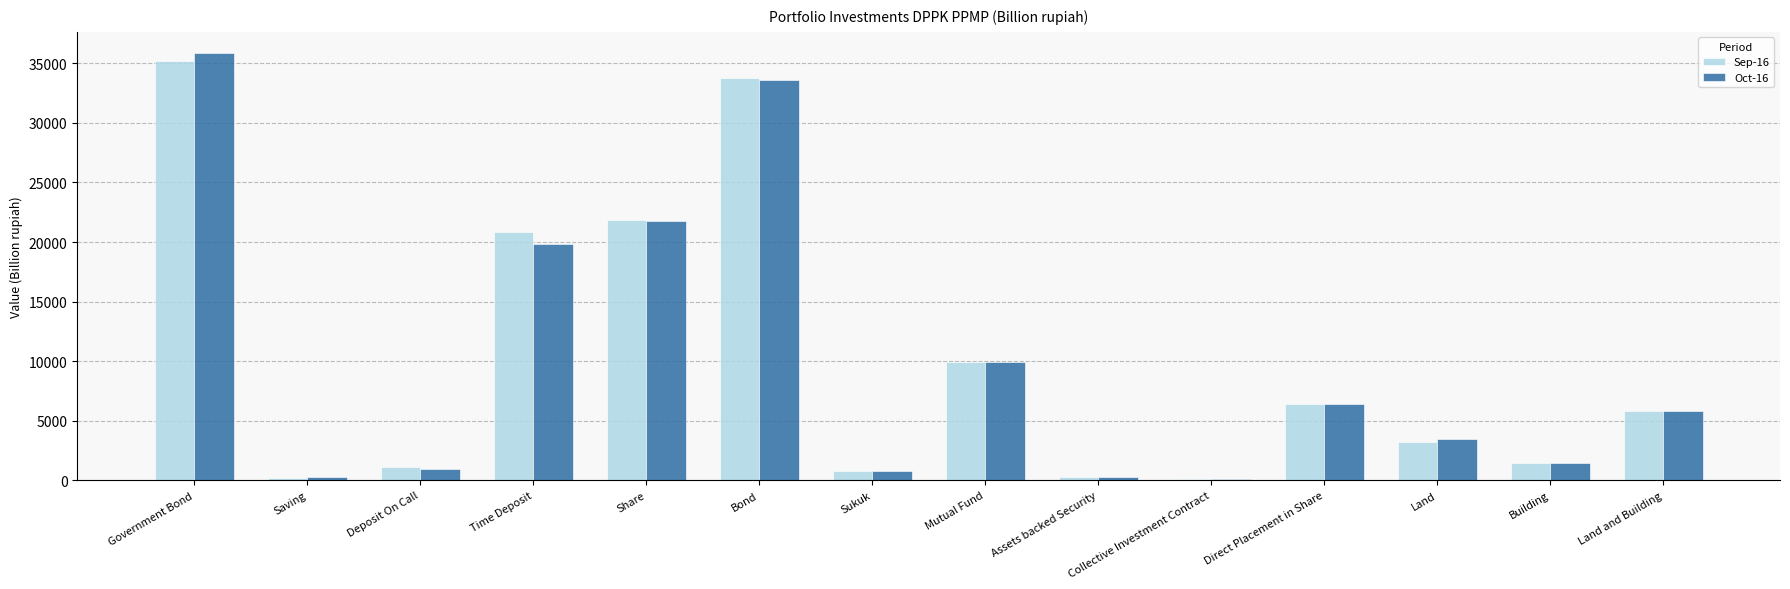

Is the value of Oct-16 at Land and Building greater than the value of Sep-16 at Bond?

No